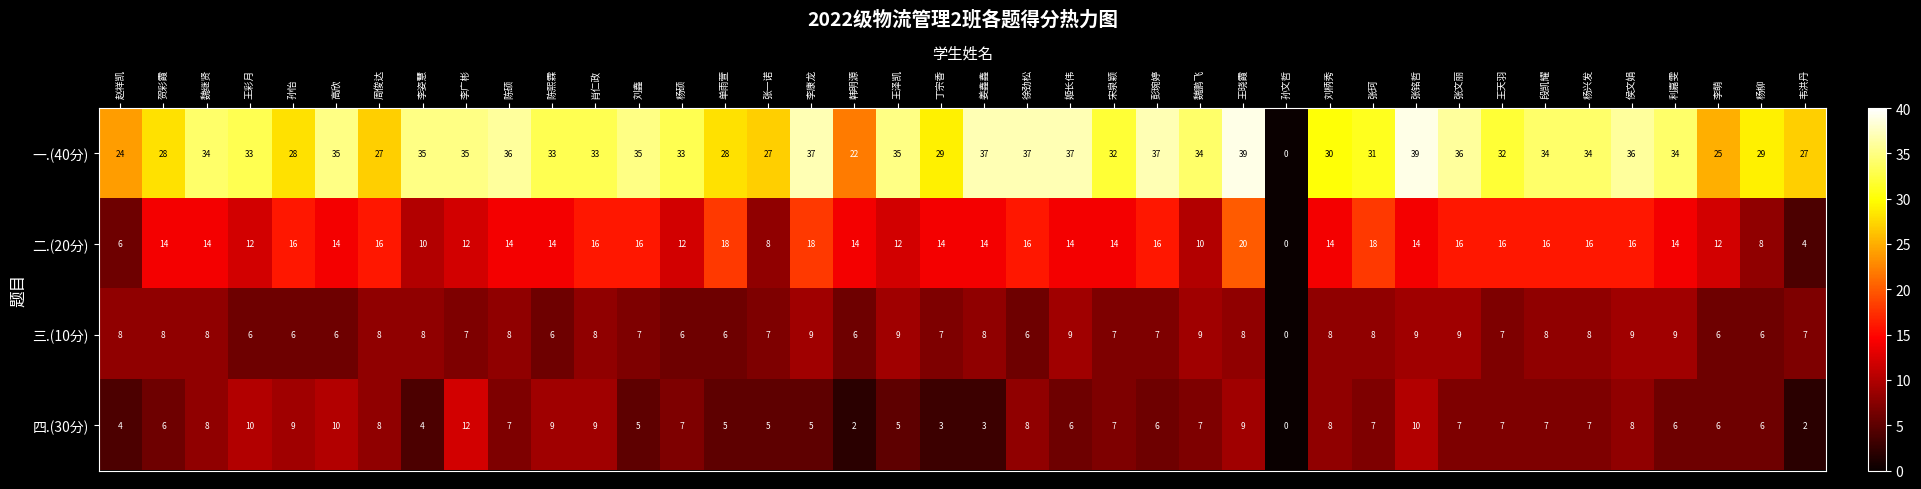

What is the difference between the highest and lowest values at 李康龙?

32